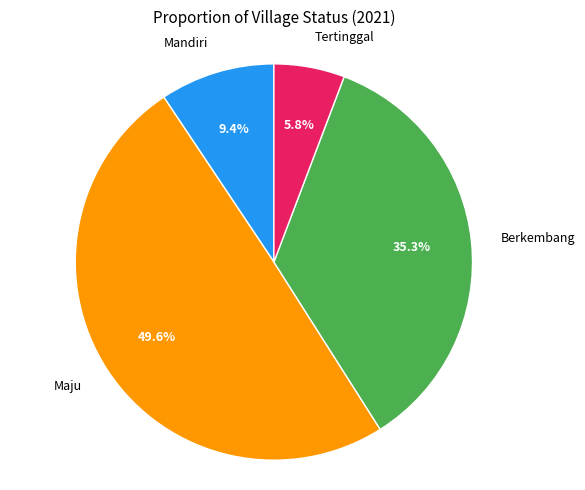

Is there any slice that represents more than half of the pie?

No